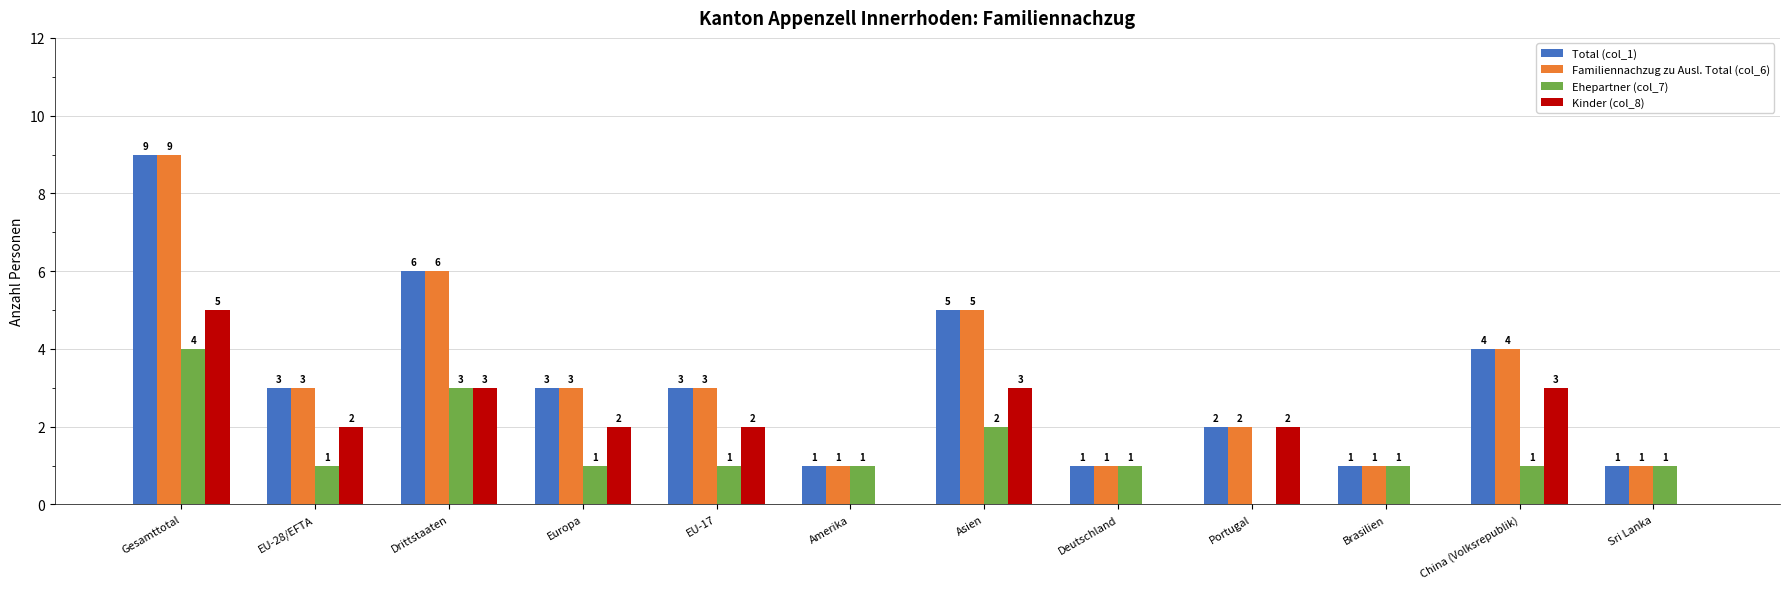

True or false: Total (col_1) has a value of 9 at Drittstaaten.

False